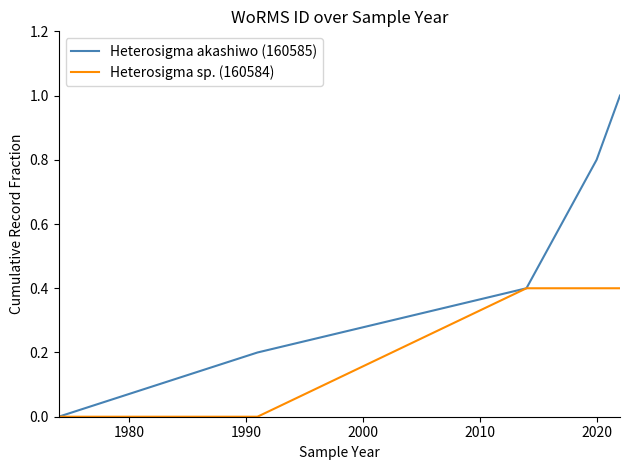

Which series has the largest total across all categories?

Heterosigma akashiwo (160585)